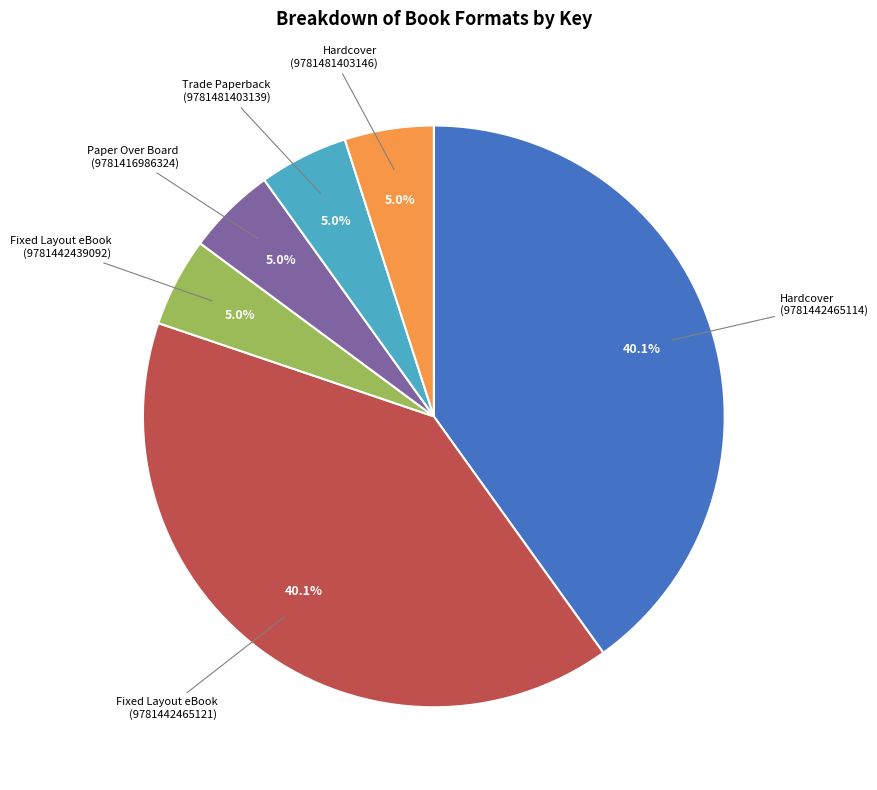

Is there a majority slice in this chart?

No